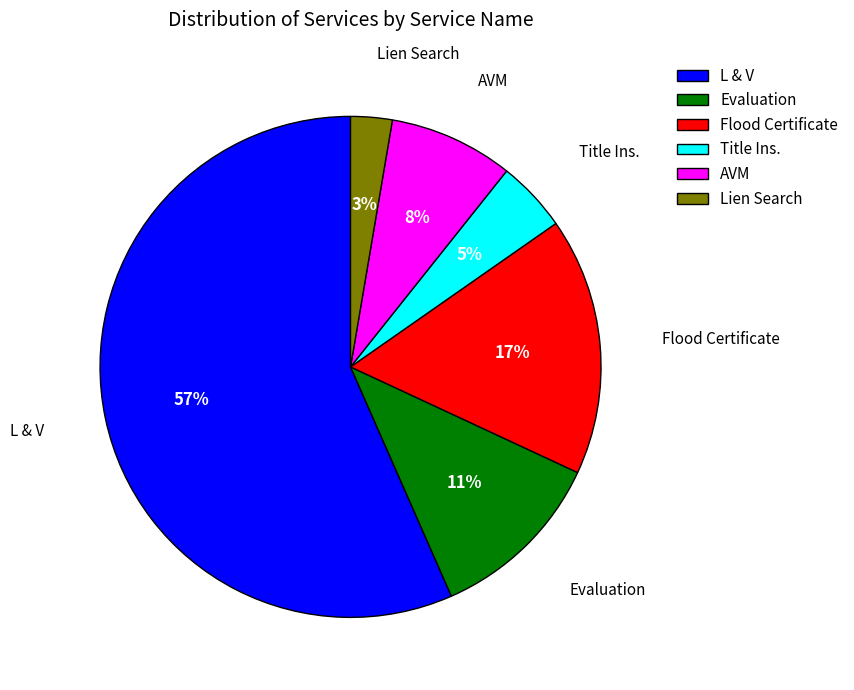

To the nearest percent, what is the average slice percentage?

17%